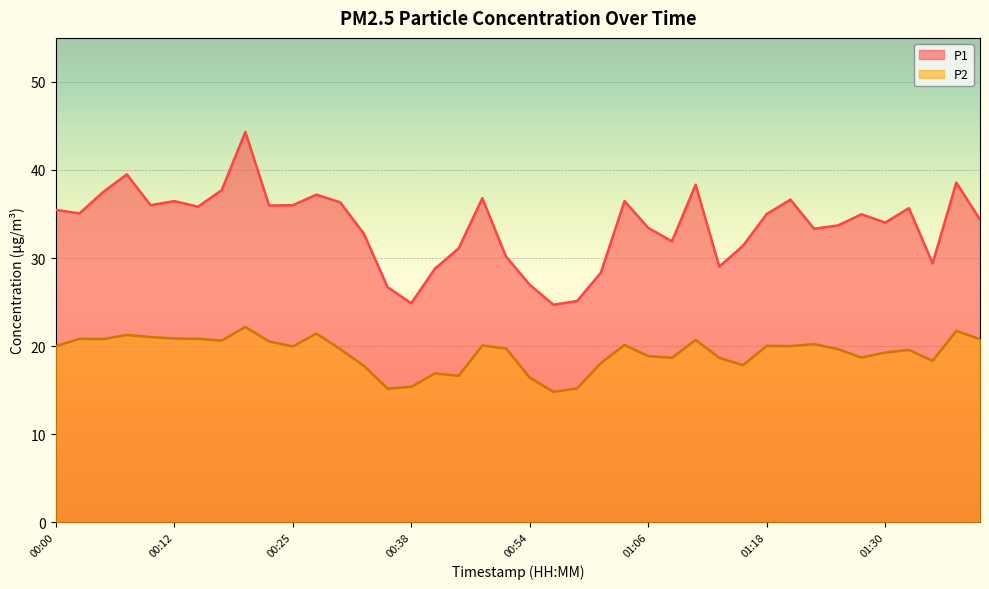

Which has a higher value, 00:56 or 00:58?

00:58